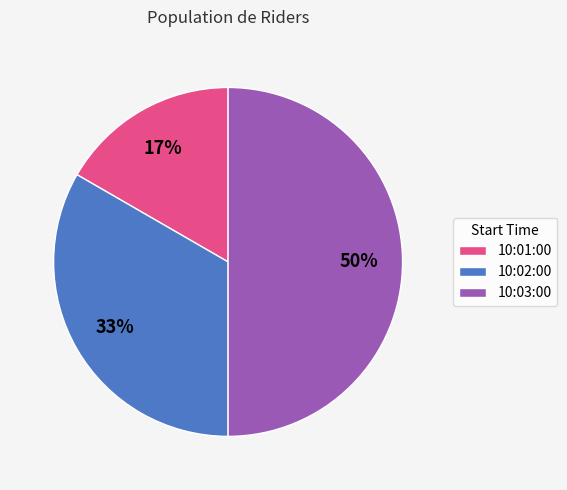

To the nearest percent, what portion does 10:02:00 represent?

33%